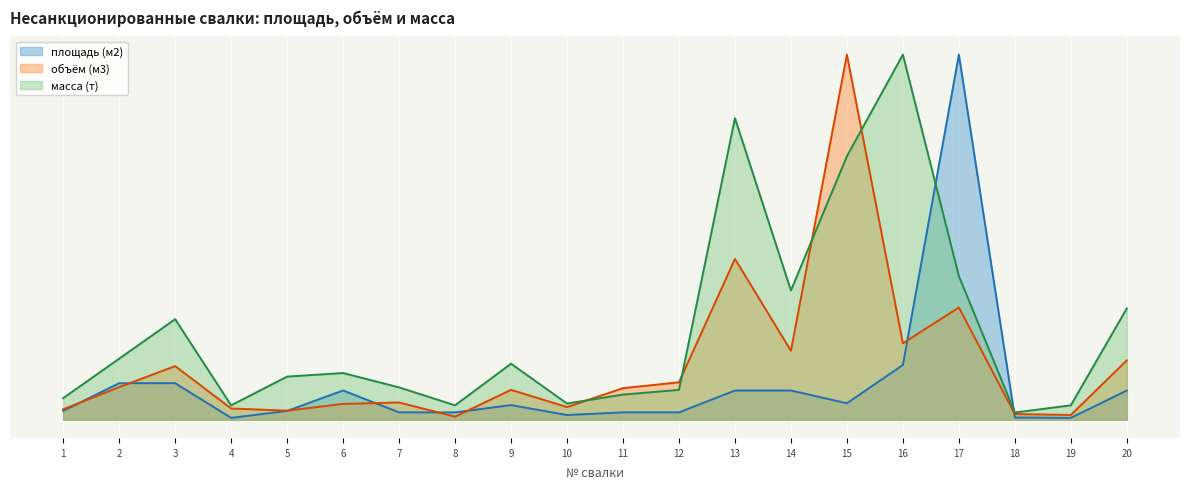

Is the value of масса (т) at 16 greater than the value of площадь (м2) at 10?

Yes